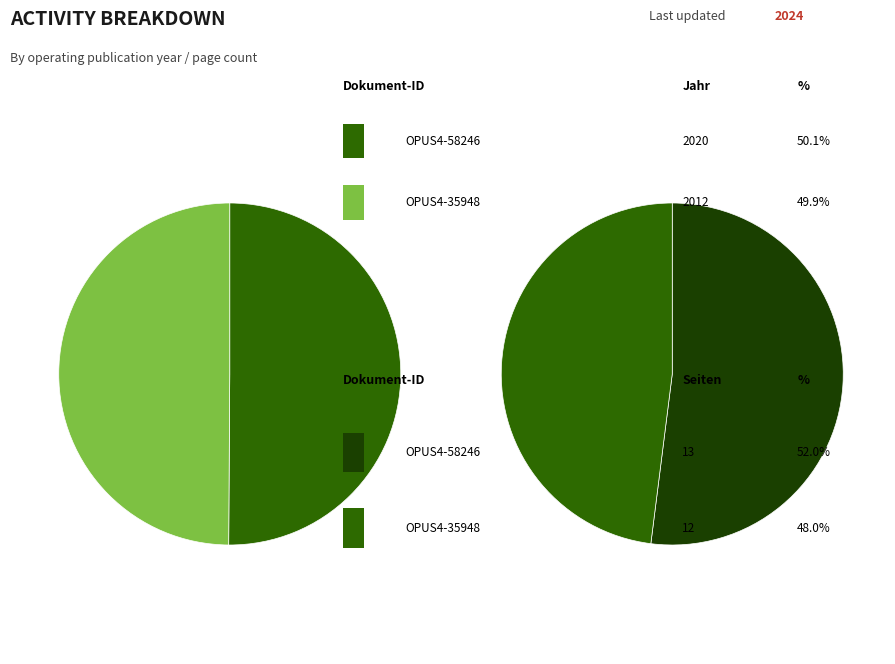

Which slice is the largest?

OPUS4-58246